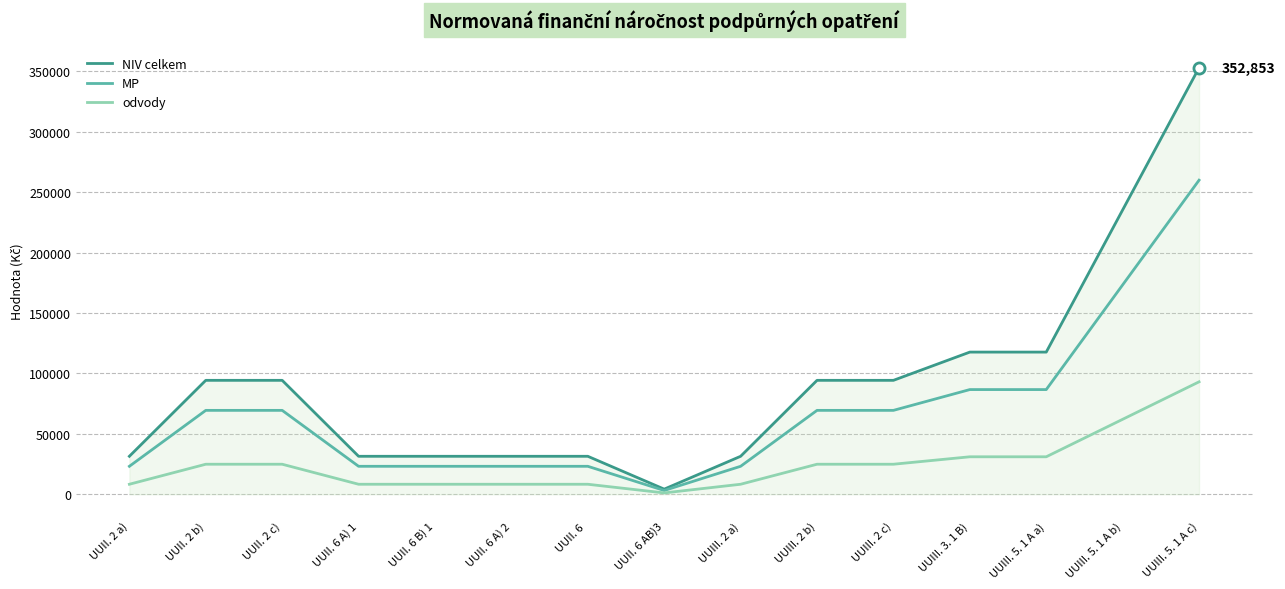

Which series has the largest range (max minus min)?

NIV celkem